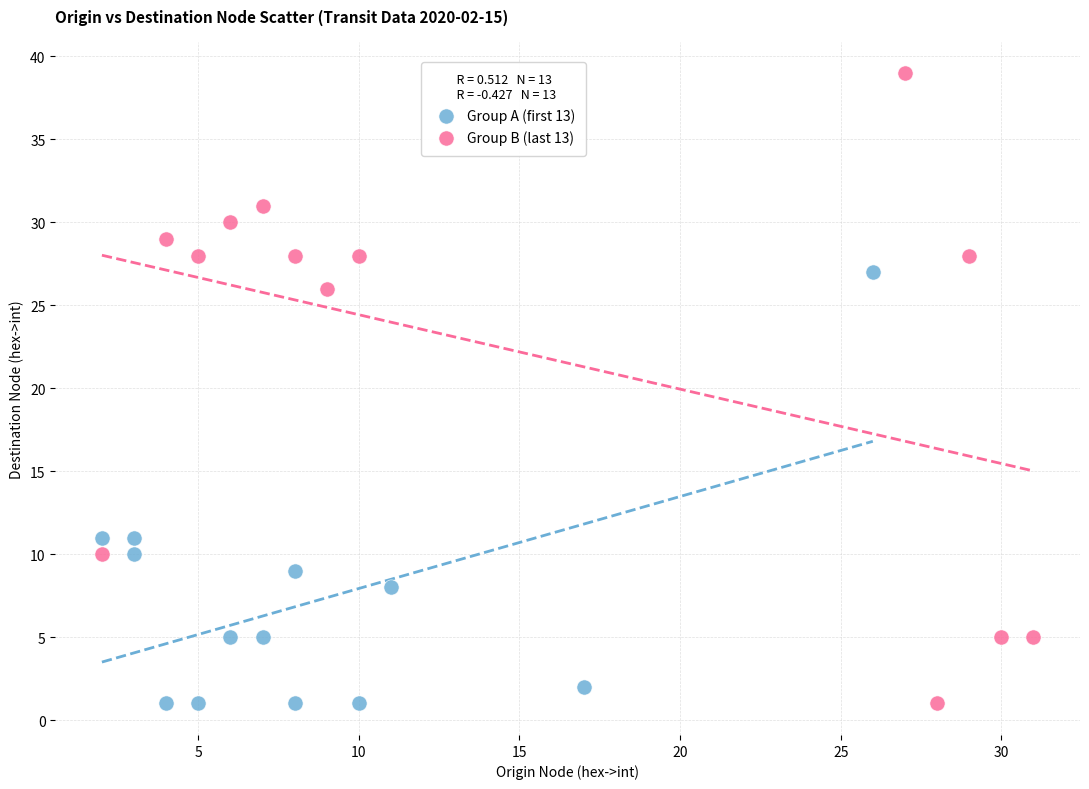

Which series contains the highest Y value?

Group B (last 13)